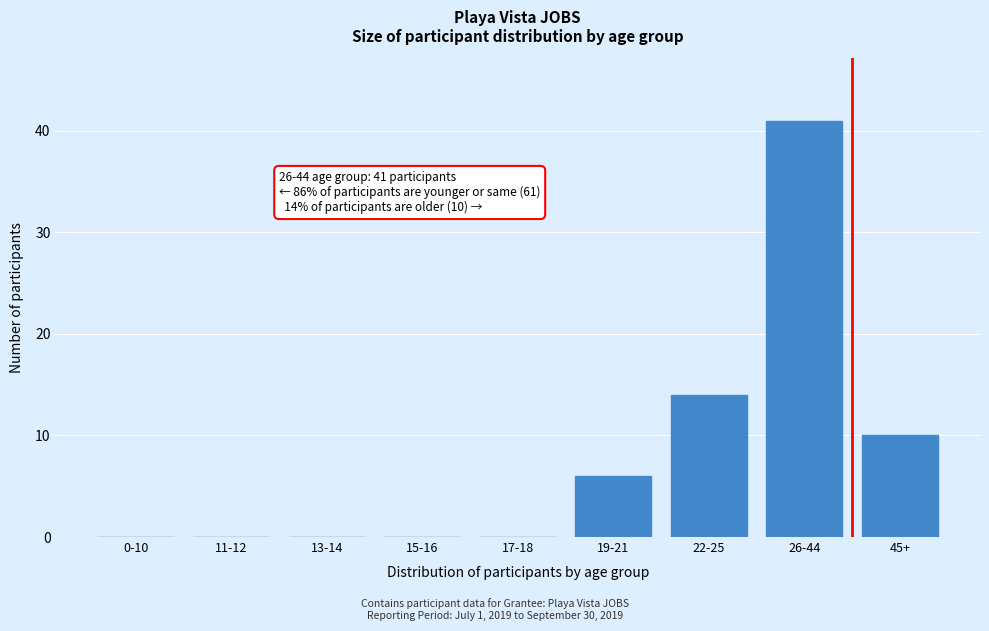

Reading right to left, transcribe all the data shown in this chart.

45+=10	26-44=41	22-25=14	19-21=6	17-18=0	15-16=0	13-14=0	11-12=0	0-10=0